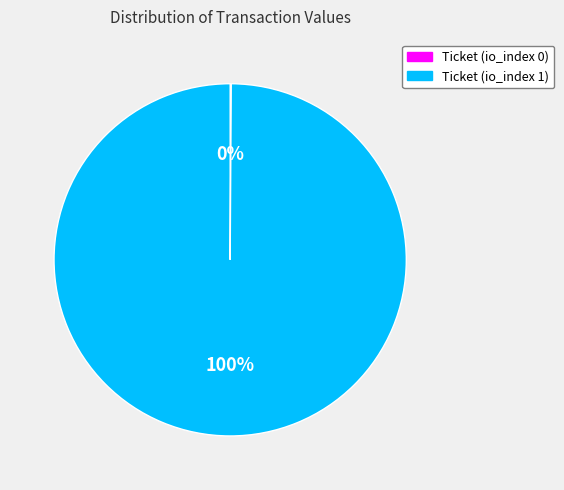

Which slice is the largest?

Ticket (io_index 1)